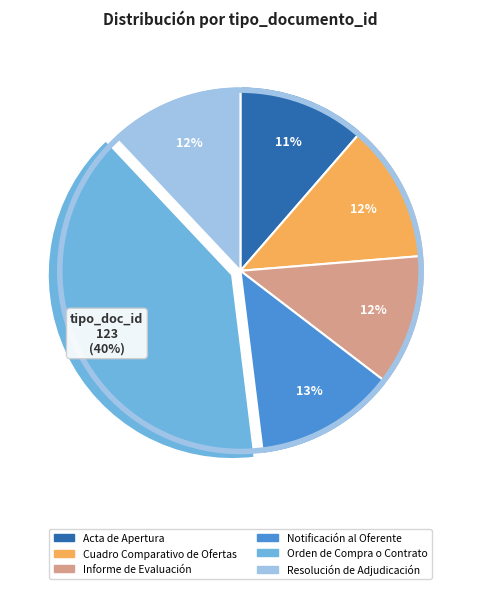

How many segments does this pie chart have?

6